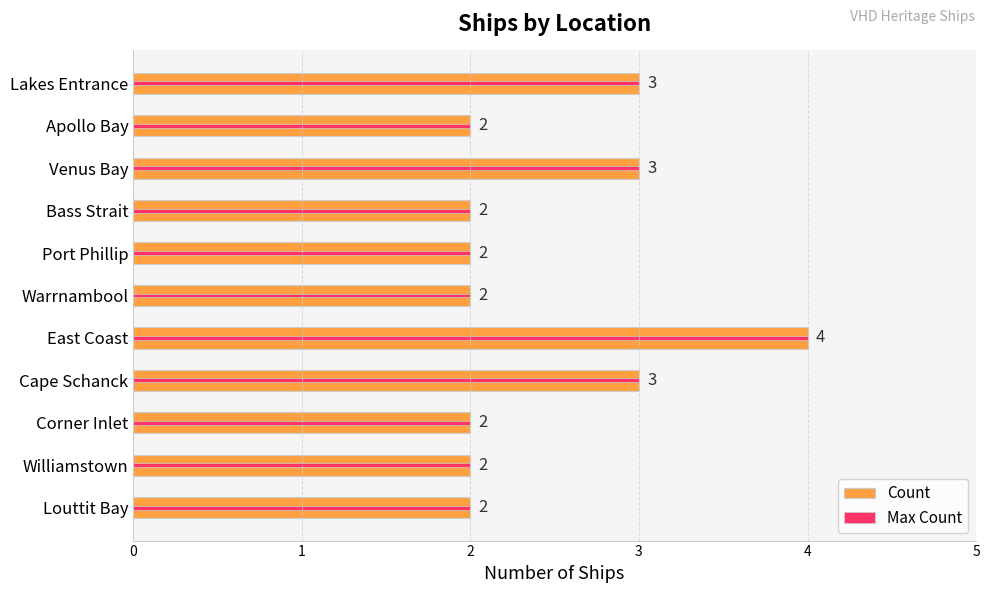

What is the highest value of the Max Count series?

4